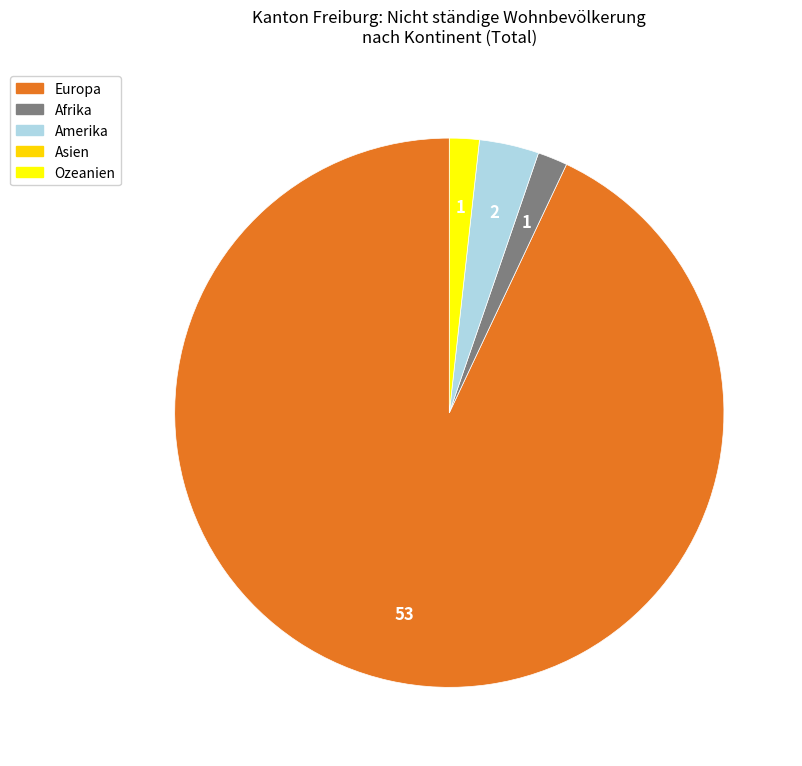

Is there a majority slice in this chart?

Yes